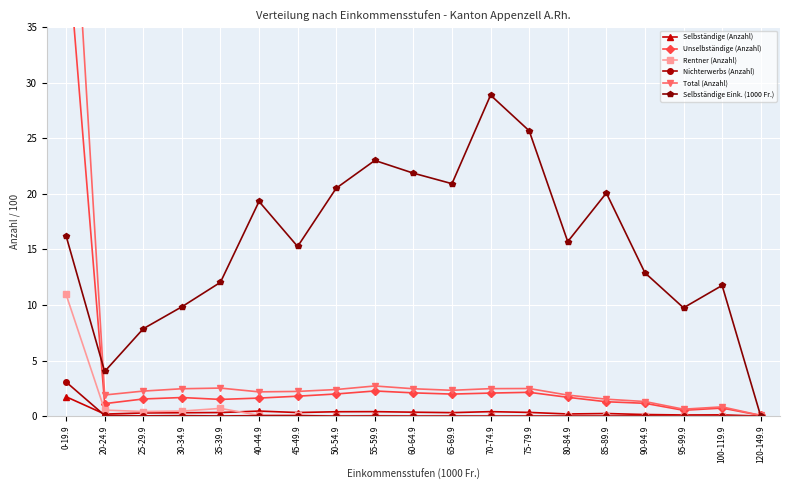

What are all the series names shown in the legend?

Selbständige (Anzahl), Unselbständige (Anzahl), Rentner (Anzahl), Nichterwerbs (Anzahl), Total (Anzahl), Selbständige Eink. (1000 Fr.)